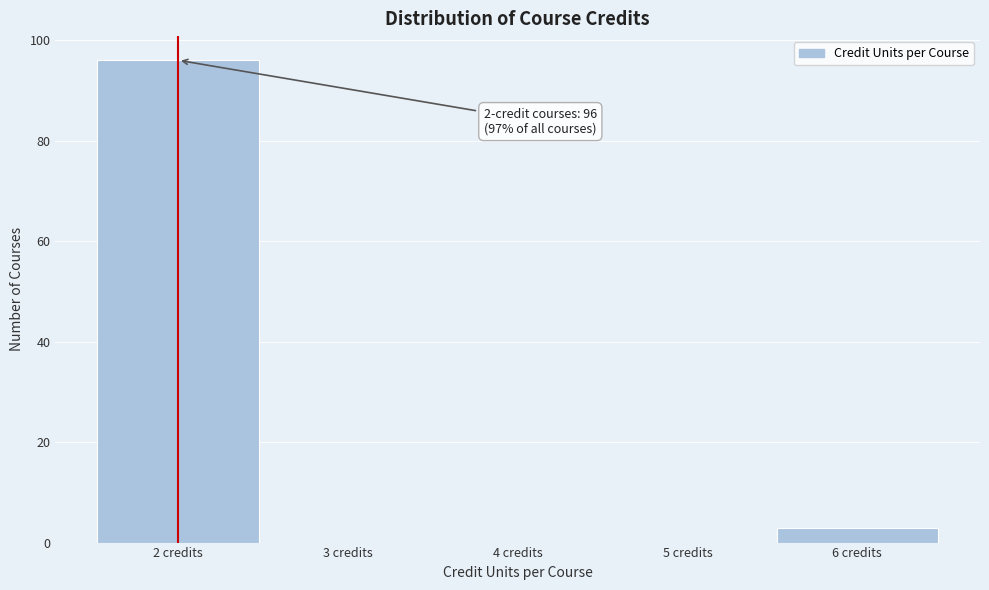

Which range on the x-axis has the tallest bar?

1.5 to 2.5